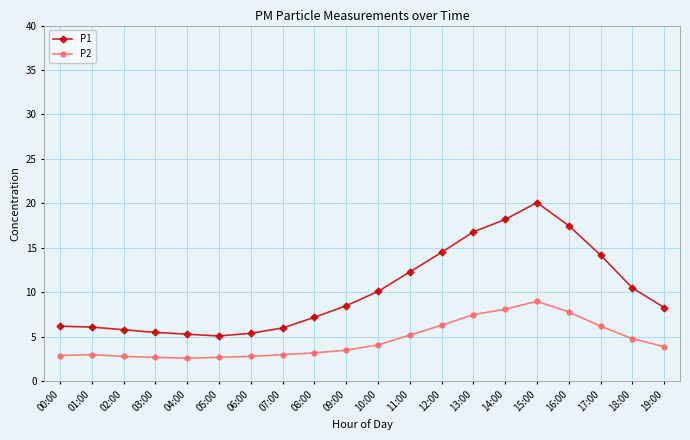

Rank the series at 06:00 from lowest to highest value.

P2, P1